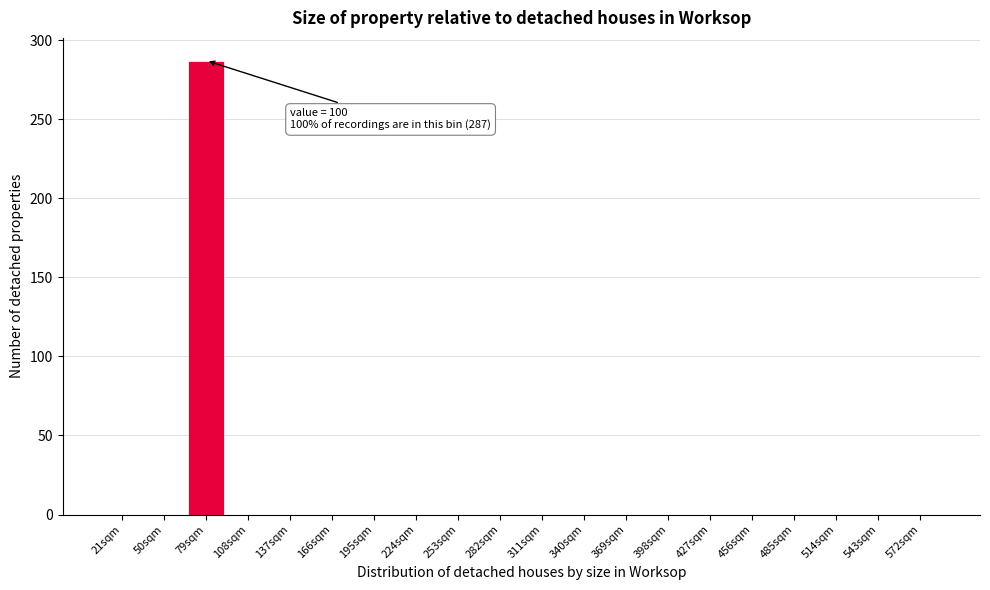

Reading left to right, list all the values displayed in this chart.

21sqm=0	50sqm=0	79sqm=287	108sqm=0	137sqm=0	166sqm=0	195sqm=0	224sqm=0	253sqm=0	282sqm=0	311sqm=0	340sqm=0	369sqm=0	398sqm=0	427sqm=0	456sqm=0	485sqm=0	514sqm=0	543sqm=0	572sqm=0